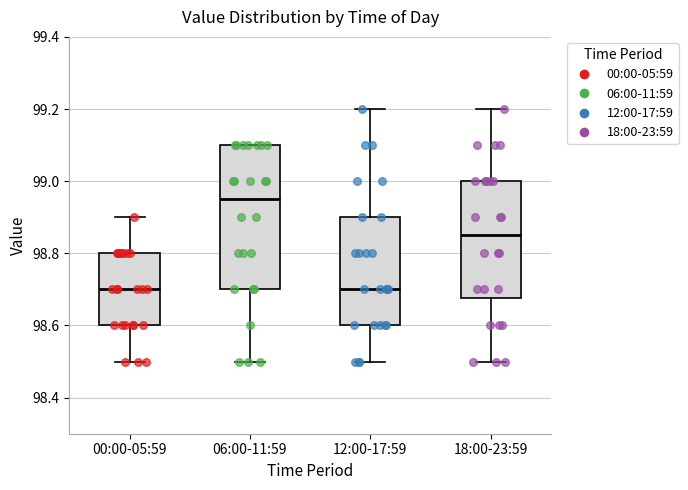

Reading left to right, read every box against the y-axis: the position of its median line, the range the box covers, and the ends of its whiskers. The values are not printed on the chart, so give them approximately, as read against the axis.

00:00-05:59: median 98.70, box 98.60 to 98.80, whiskers 98.50 to 98.90
06:00-11:59: median 98.96, box 98.70 to 99.10, whiskers 98.50 to 99.10
12:00-17:59: median 98.70, box 98.60 to 98.90, whiskers 98.50 to 99.20
18:00-23:59: median 98.86, box 98.68 to 99.00, whiskers 98.50 to 99.20